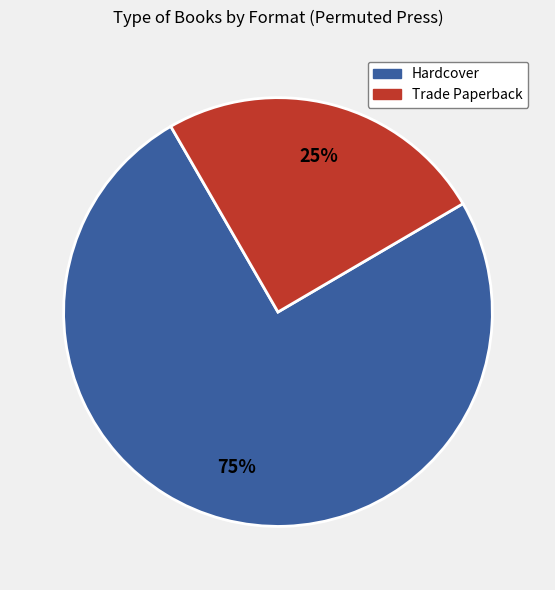

Is there any slice that represents more than half of the pie?

Yes